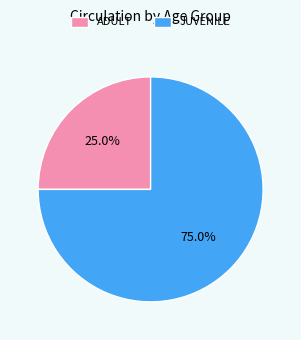

Which category accounts for the majority?

JUVENILE